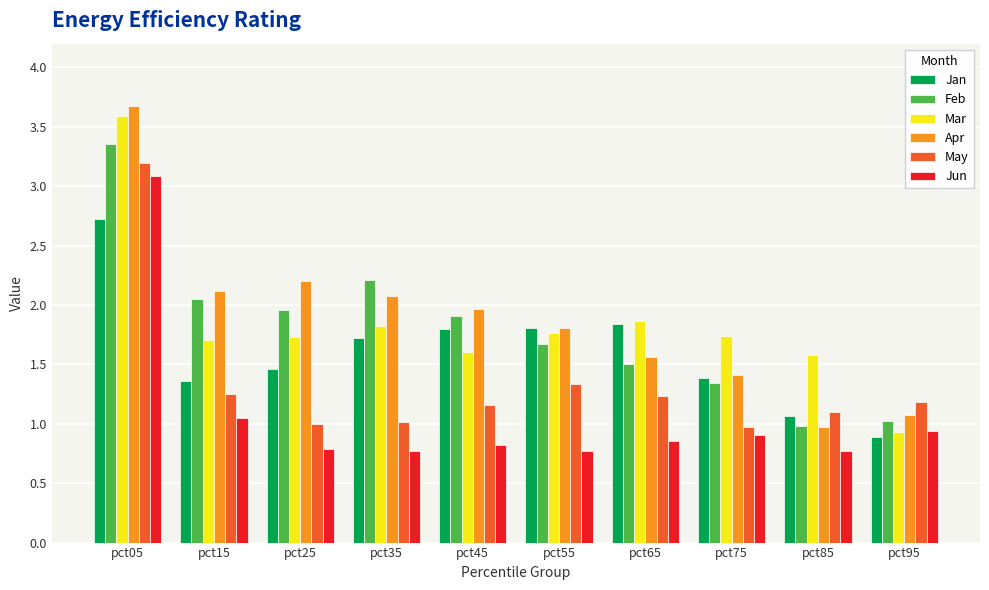

How many bars are there in total?

60